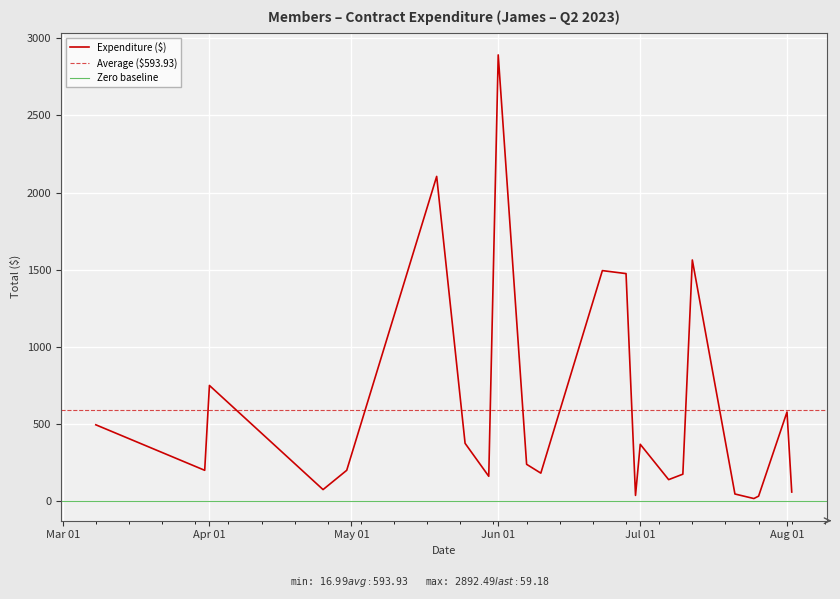

The chart shows a value of 13.3 at 2022-07-26. True or false?

False